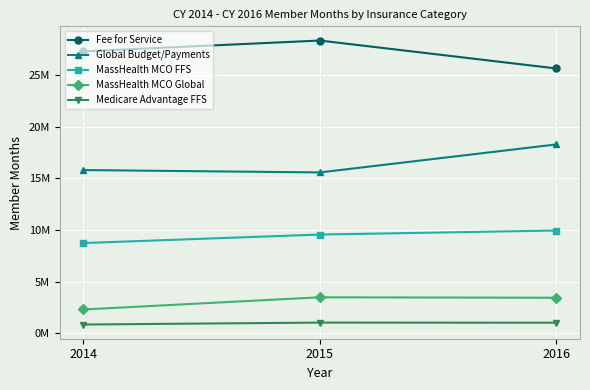

Does the chart have visible grid lines?

Yes